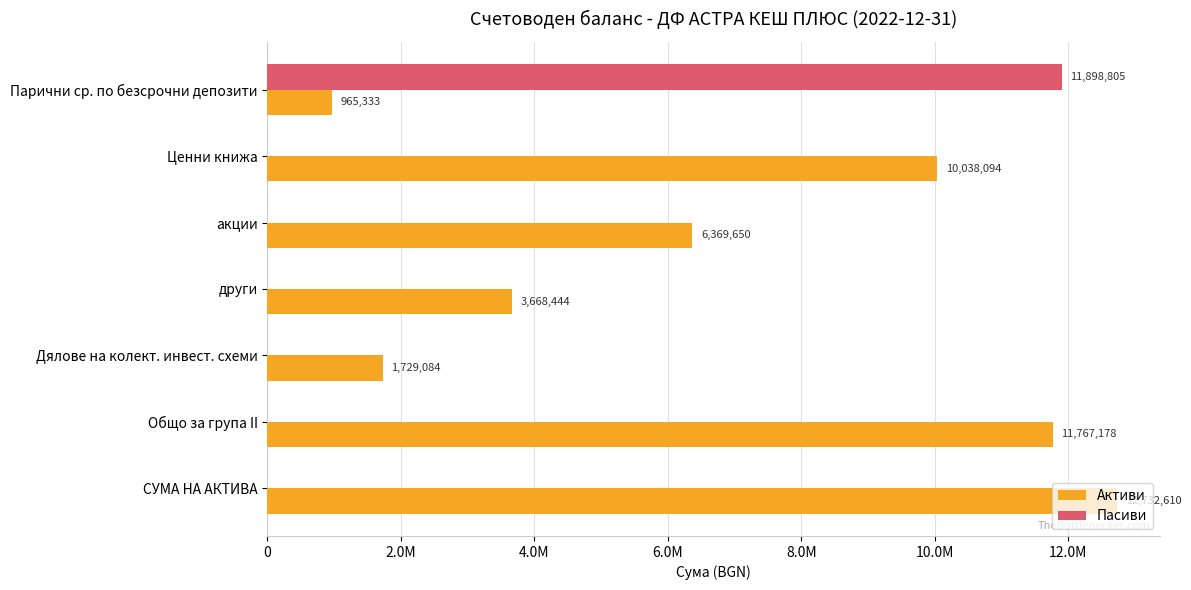

What is the average value of the Пасиви series?

1699829